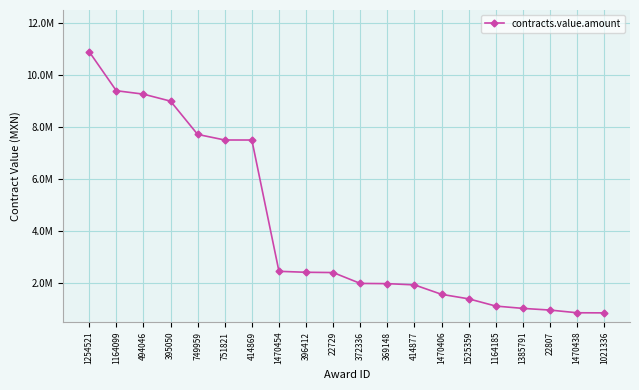

Reading left to right, list all the values displayed in this chart.

1254521=10894393.4	1164099=9395655.3	494046=9263524.9	395050=8994255.3	749959=7714356.5	751821=7499781.6	414869=7499048.7	1470454=2448275.9	396412=2411416.8	22729=2400902.8	372336=1982553.3	369148=1974365.0	414877=1926420.8	1470406=1562817.2	1525359=1389653.2	1164185=1111440.6	1385791=1022241.4	22807=957802.8	1470438=854074.9	1021336=849816.0